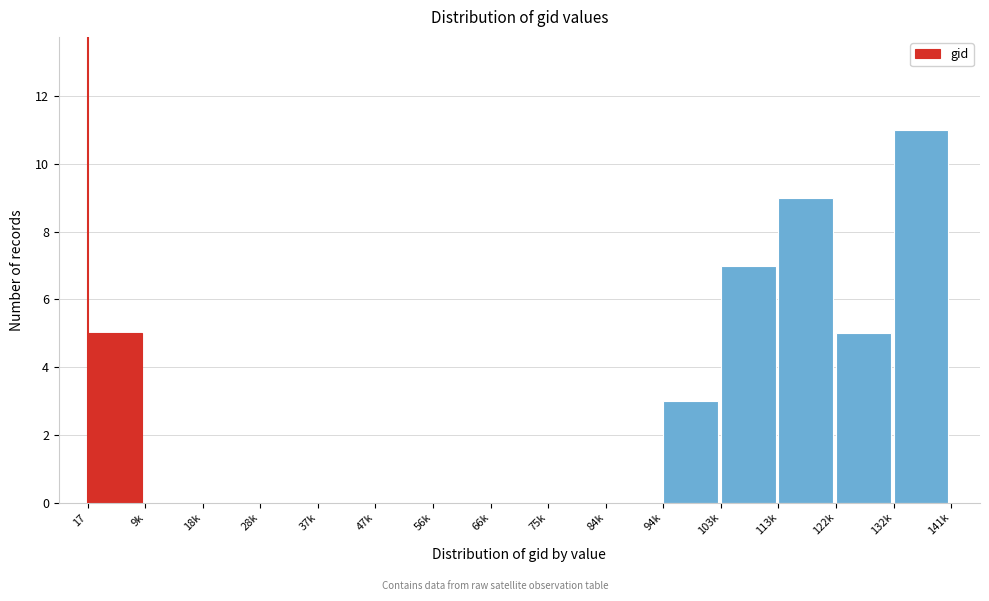

Reading left to right, what are all the values shown in this chart?

17=5	9k=0	18k=0	28k=0	37k=0	47k=0	56k=0	66k=0	75k=0	84k=0	94k=3	103k=7	113k=9	122k=5	132k=11